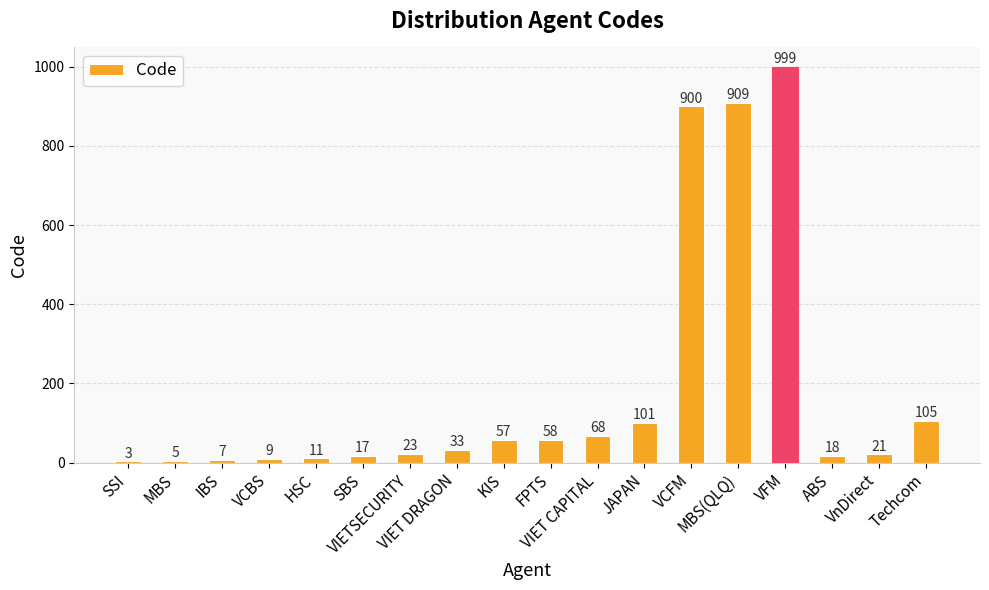

What is the greatest value displayed?

999